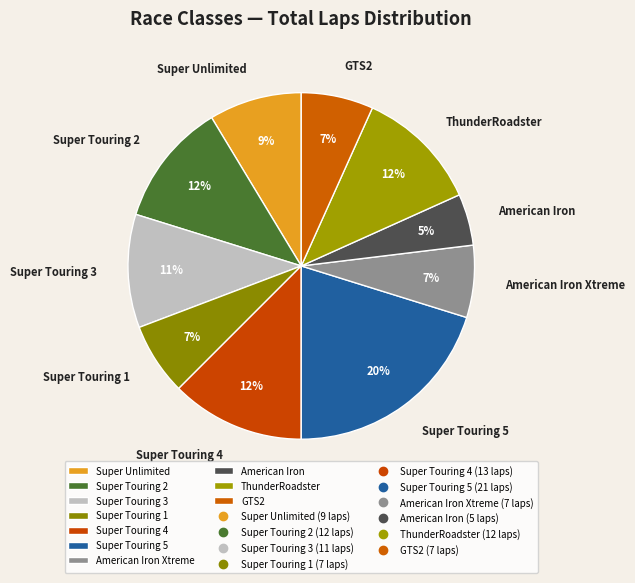

To the nearest percent, what is the difference between the largest and smallest slice percentages?

15%